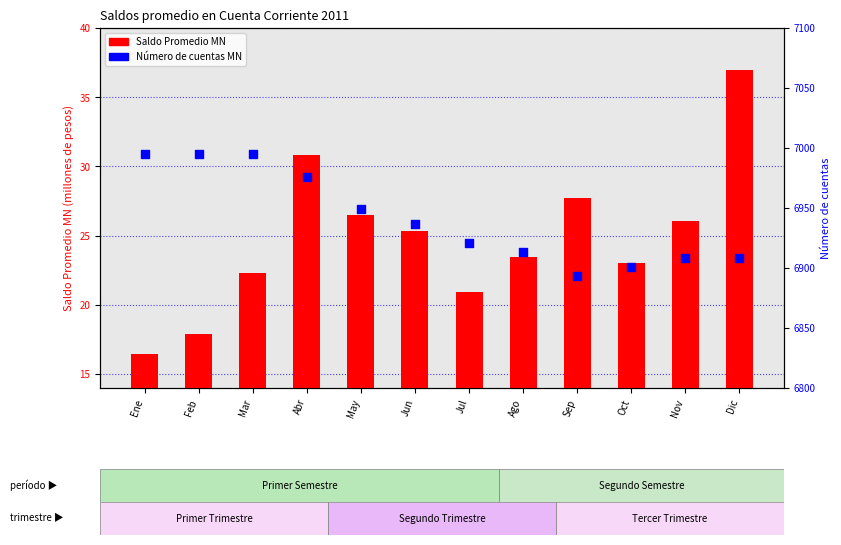

Which series reaches the maximum Y coordinate?

Número de cuentas MN